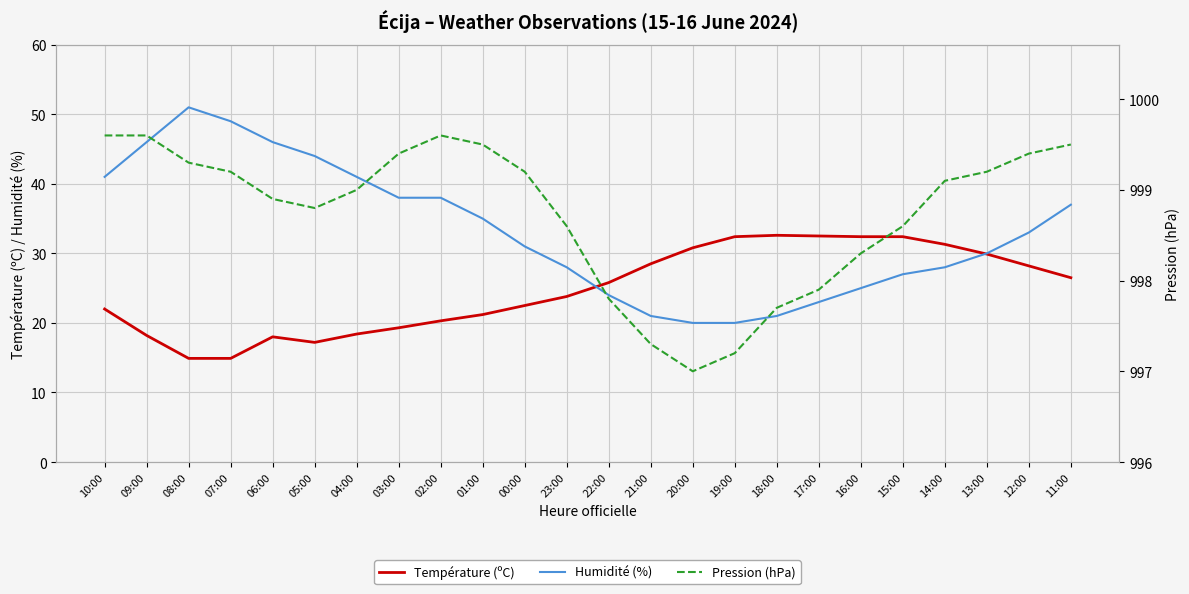

True or false: Pression (hPa) has more than 1 interior local peaks.

False